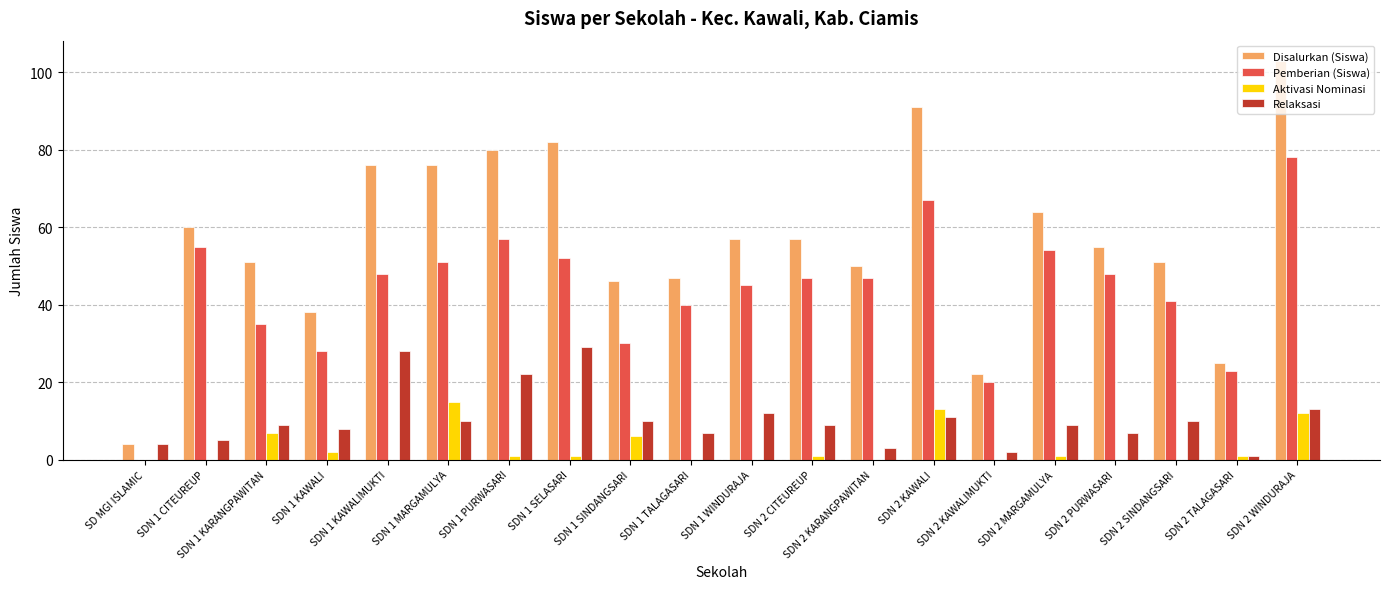

What is the greatest value displayed?

103